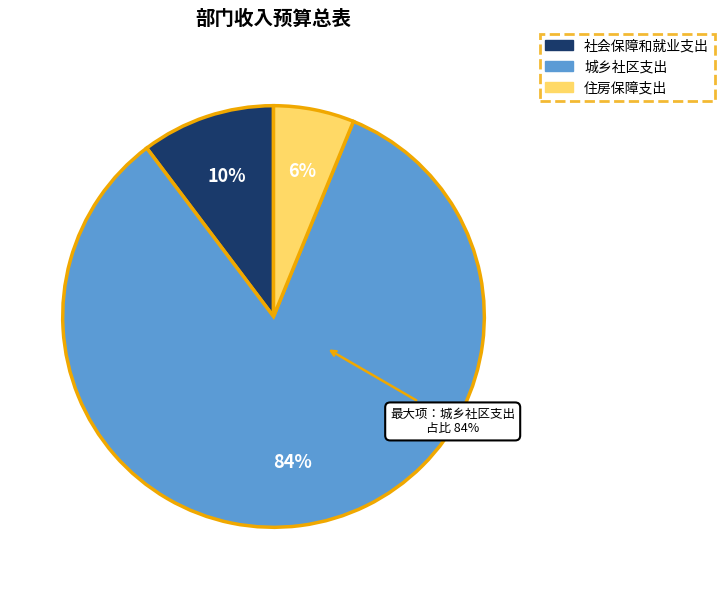

How many segments does this pie chart have?

3